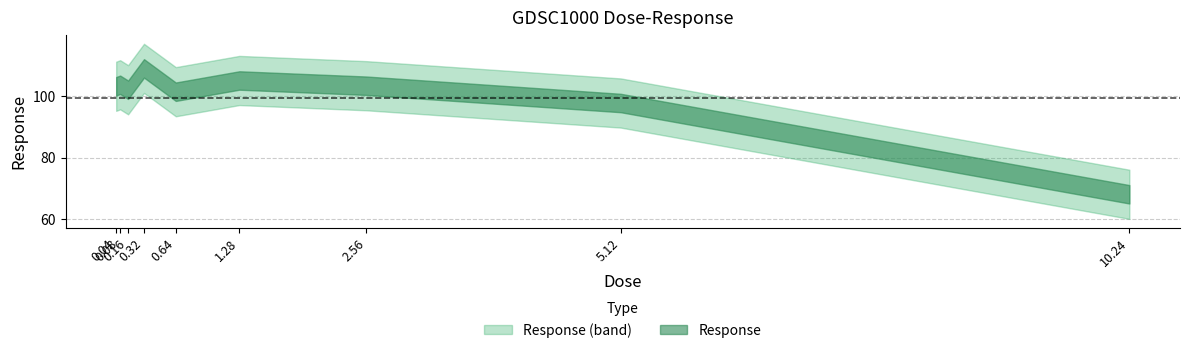

True or false: there are more than 1 points higher than both neighbors.

True